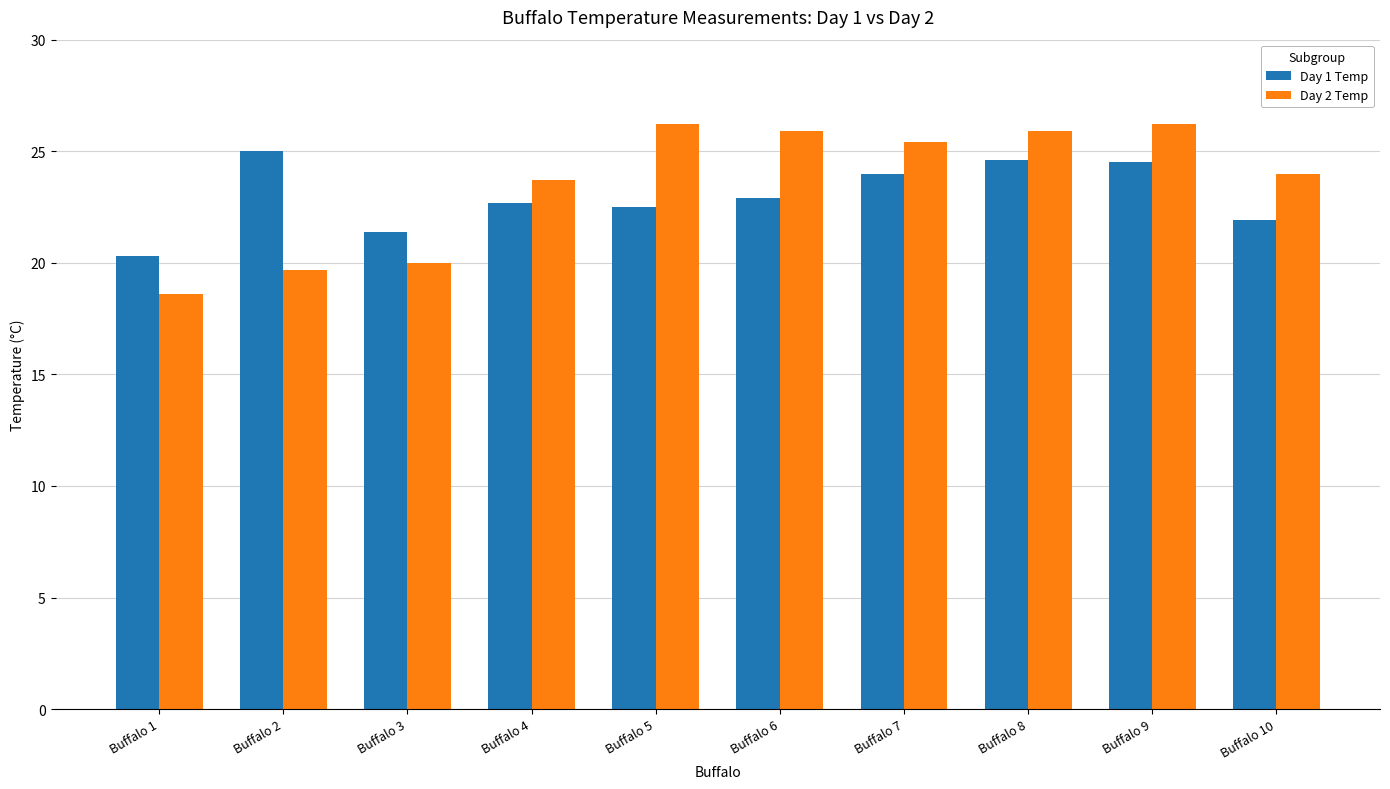

Which series has the largest range (max minus min)?

Day 2 Temp